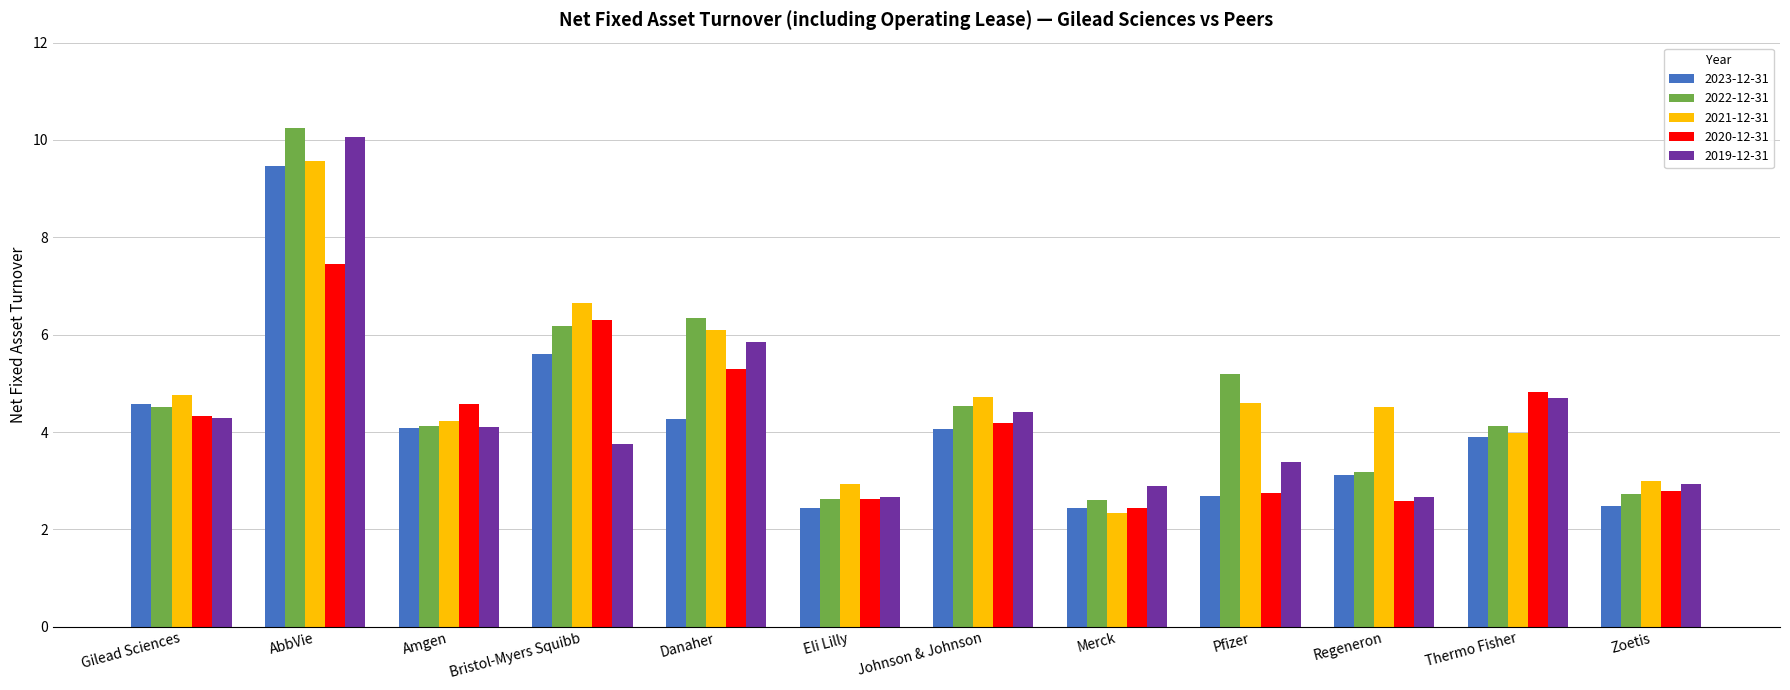

The 2021-12-31 series shows 9.6 at AbbVie. True or false?

True